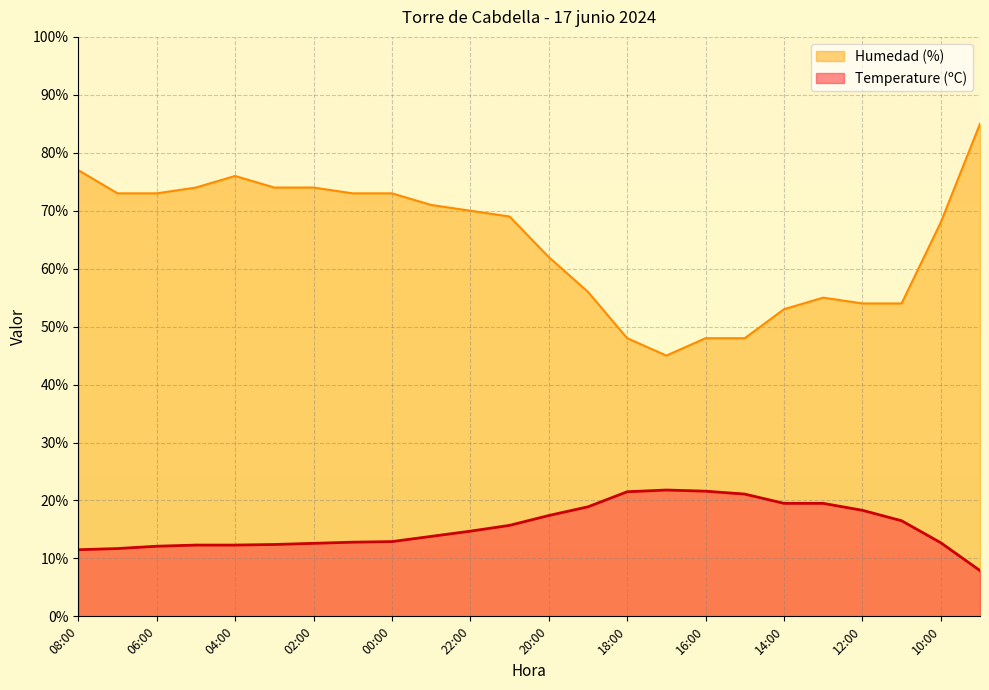

Rank the series at 14:00 from highest to lowest value.

Humedad (%), Temperature (ºC)